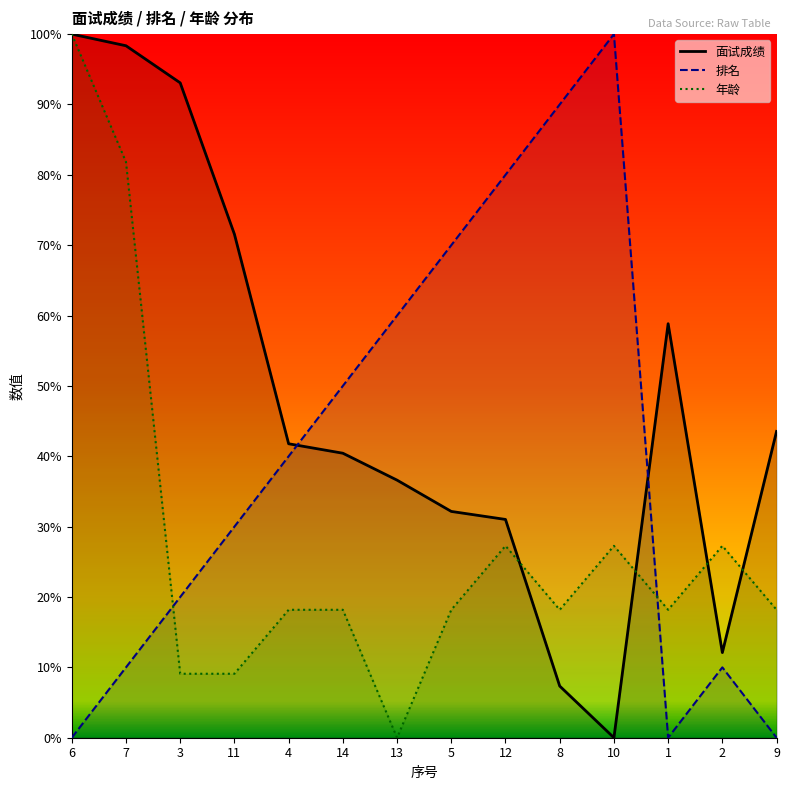

What is the total value across all series at 1?

0.8